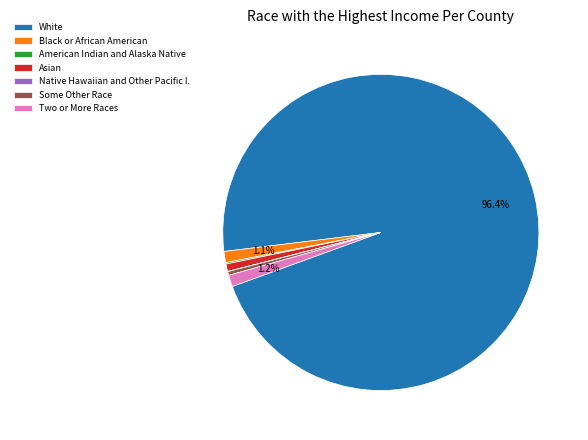

What is the ratio of the value at Asian to the value at Black or African American?

0.7